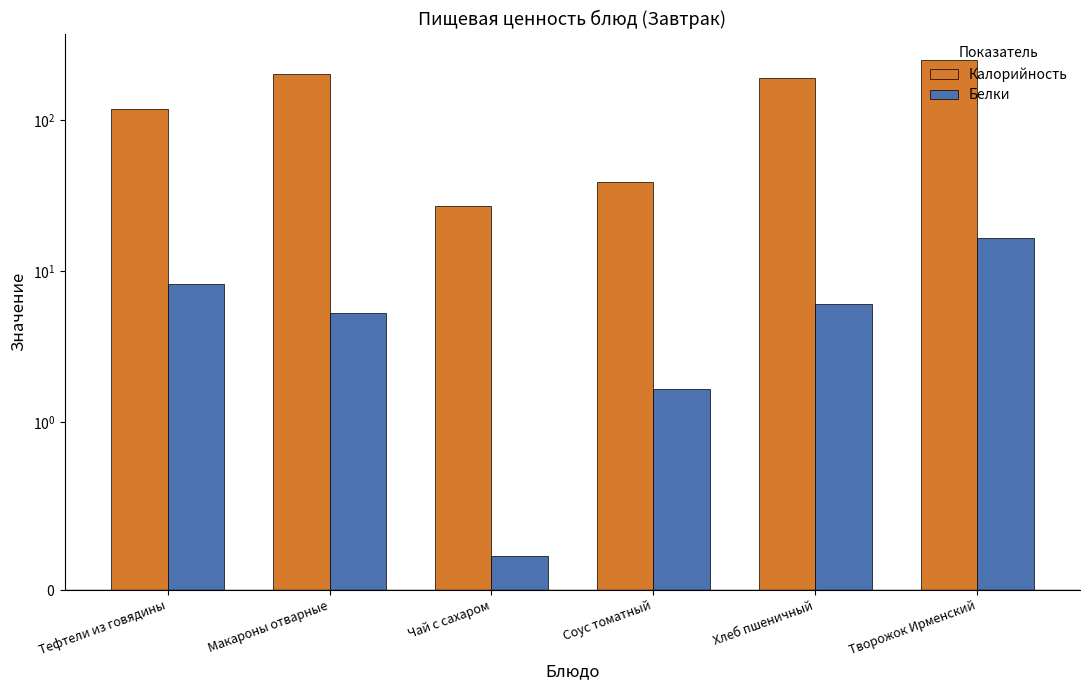

Are the bars horizontal?

No